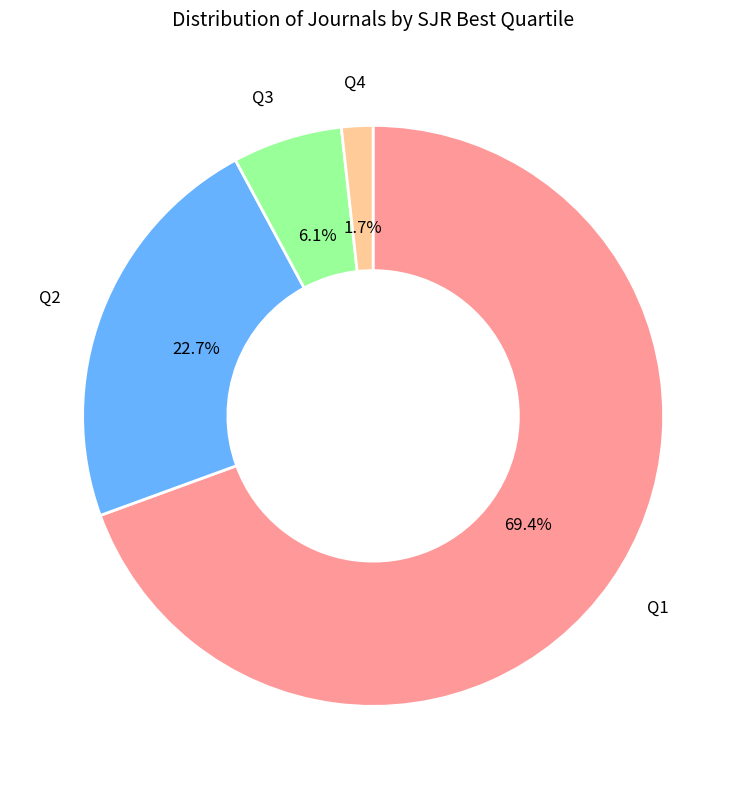

Combined, do Q2 and Q3 account for over 50%?

No